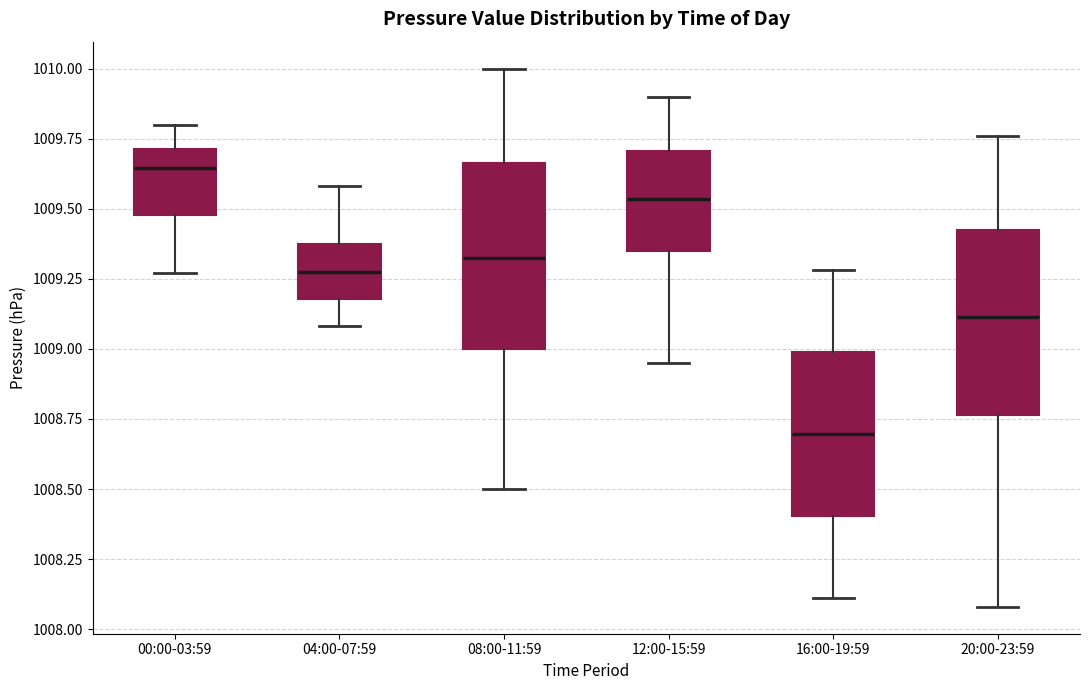

Which box has the highest median line?

00:00-03:59